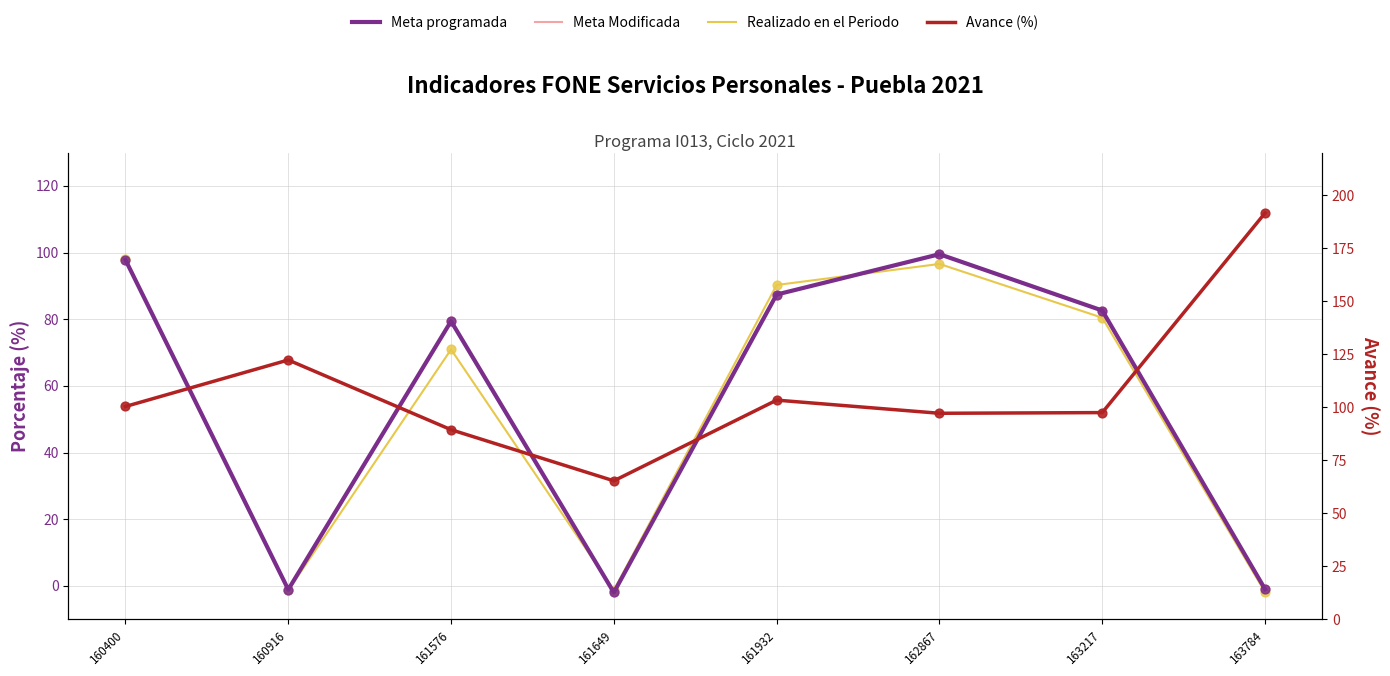

What is the total value across all series at 160916?

118.6